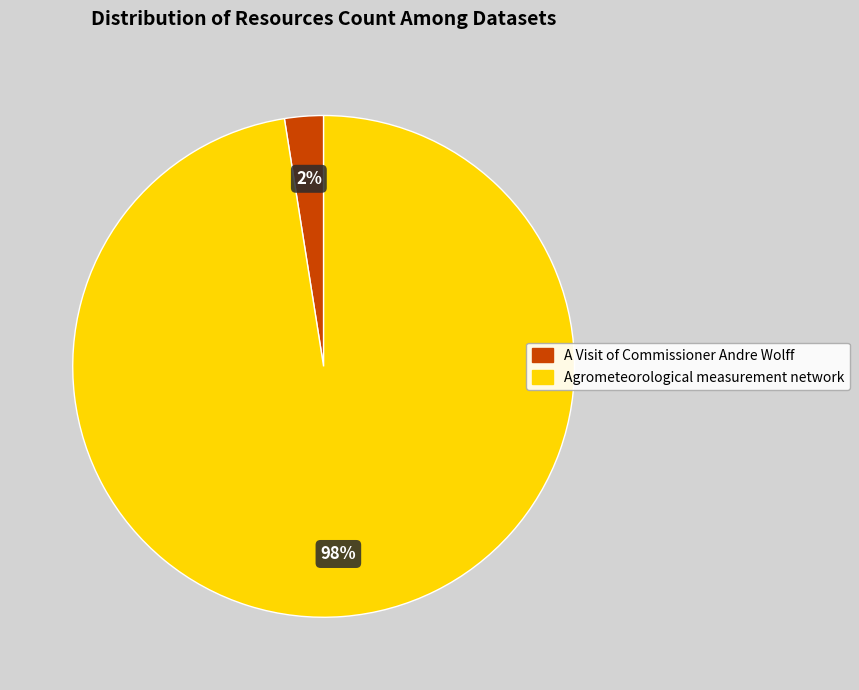

Does A Visit of Commissioner Andre Wolff represent more than half of the total?

No